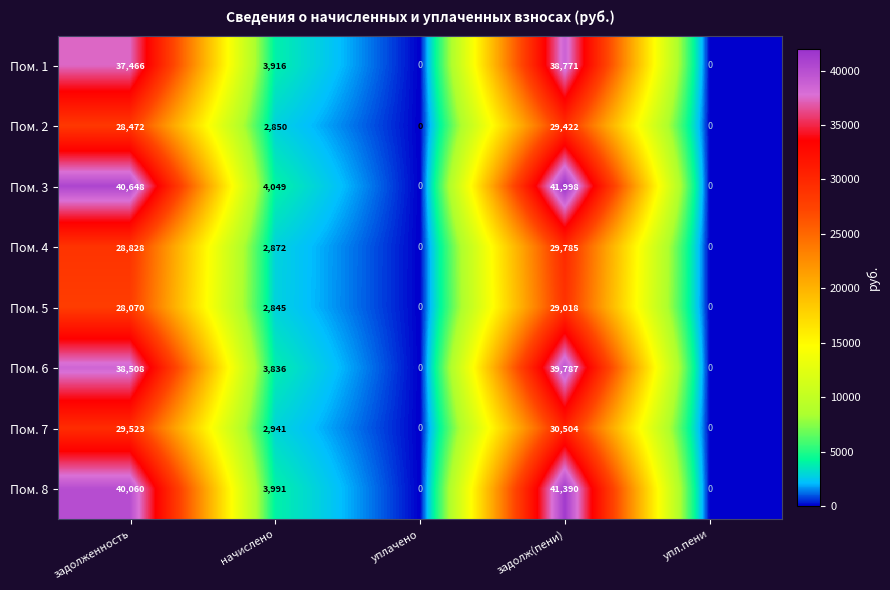

At which category is the sum across all series the highest?

задолж(пени)